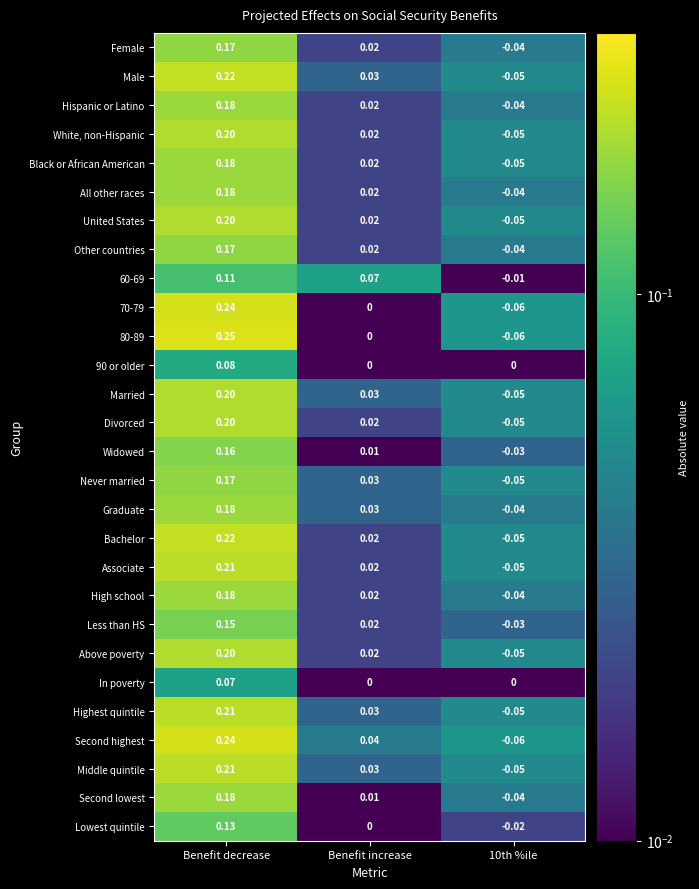

Is the value of United States at Benefit decrease greater than the value of Middle quintile at 10th %ile?

Yes